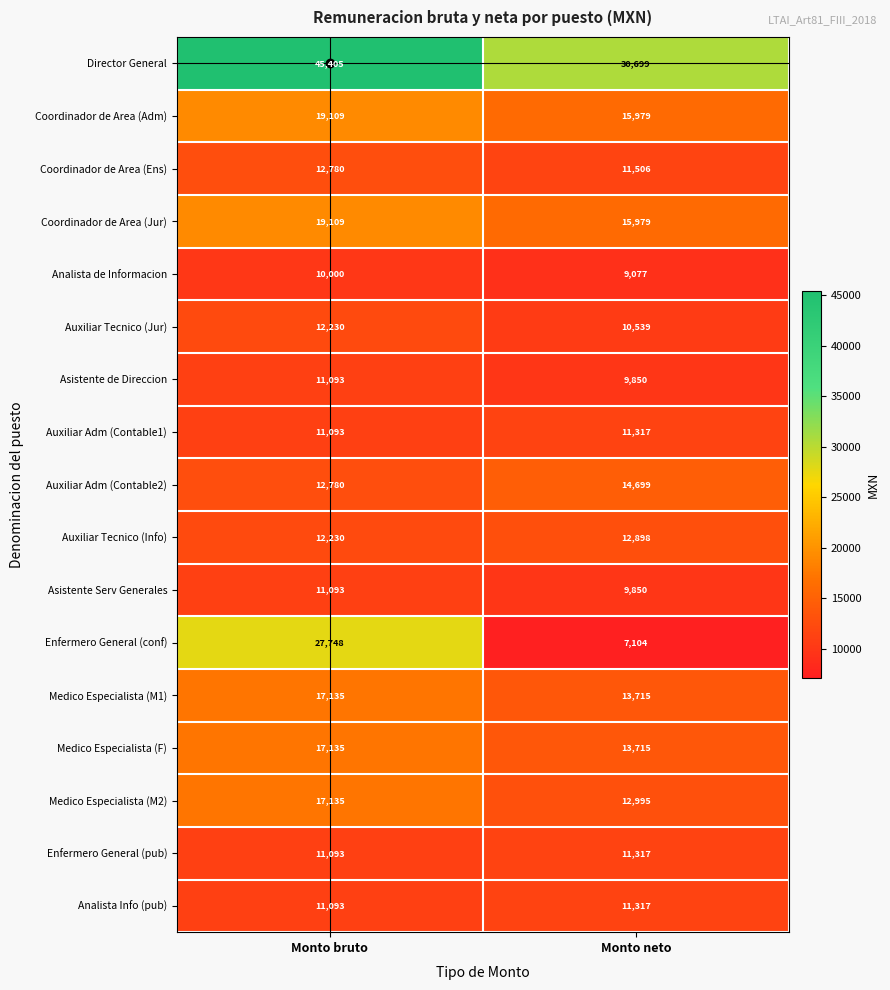

How many series are shown in this chart?

17